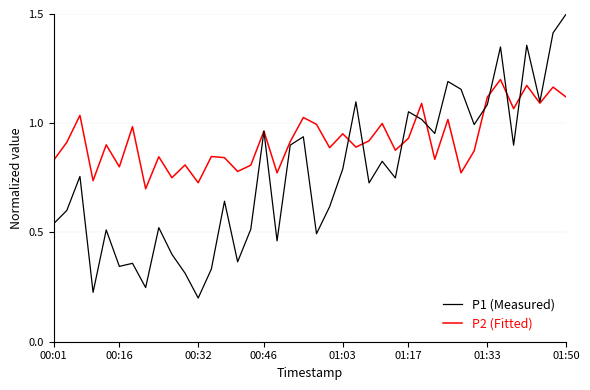

Which series has the largest total across all categories?

P2 (Fitted)